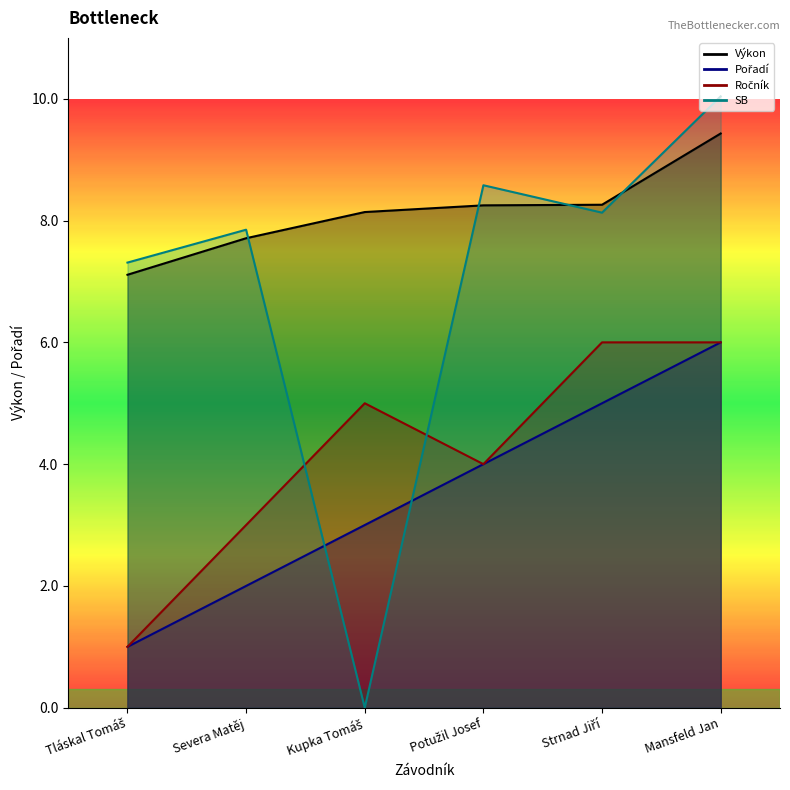

What is the highest value of the SB series?

10.0